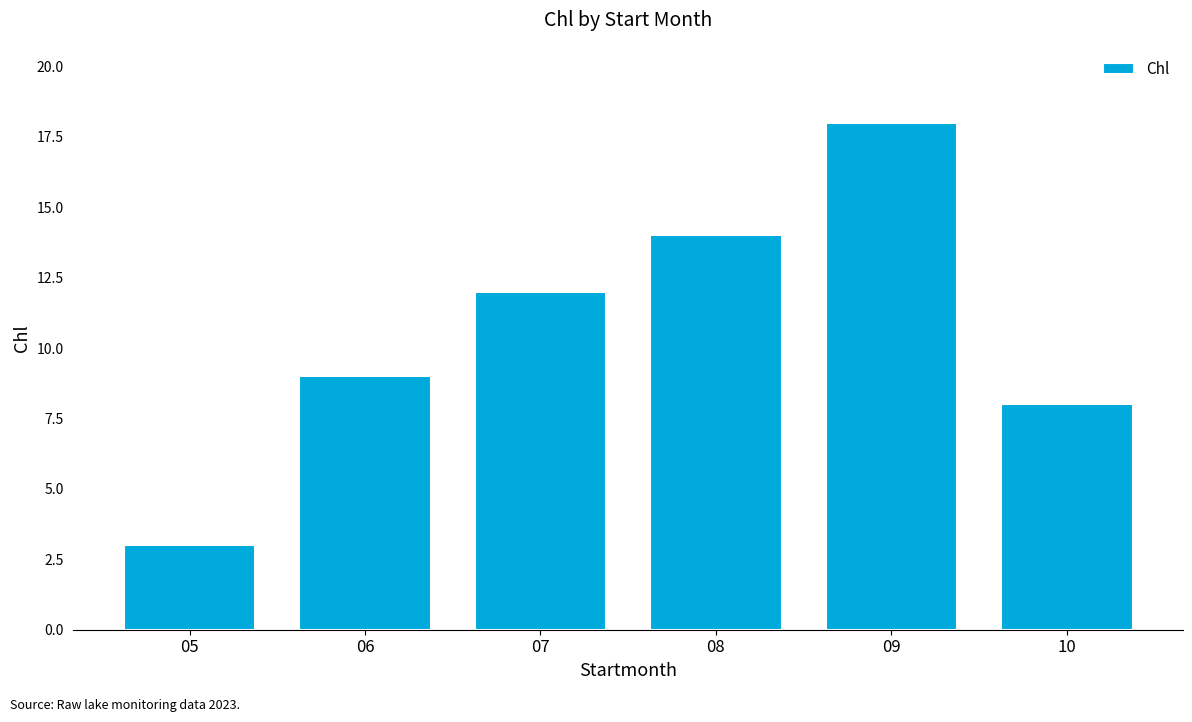

How many data points does each series have?

6